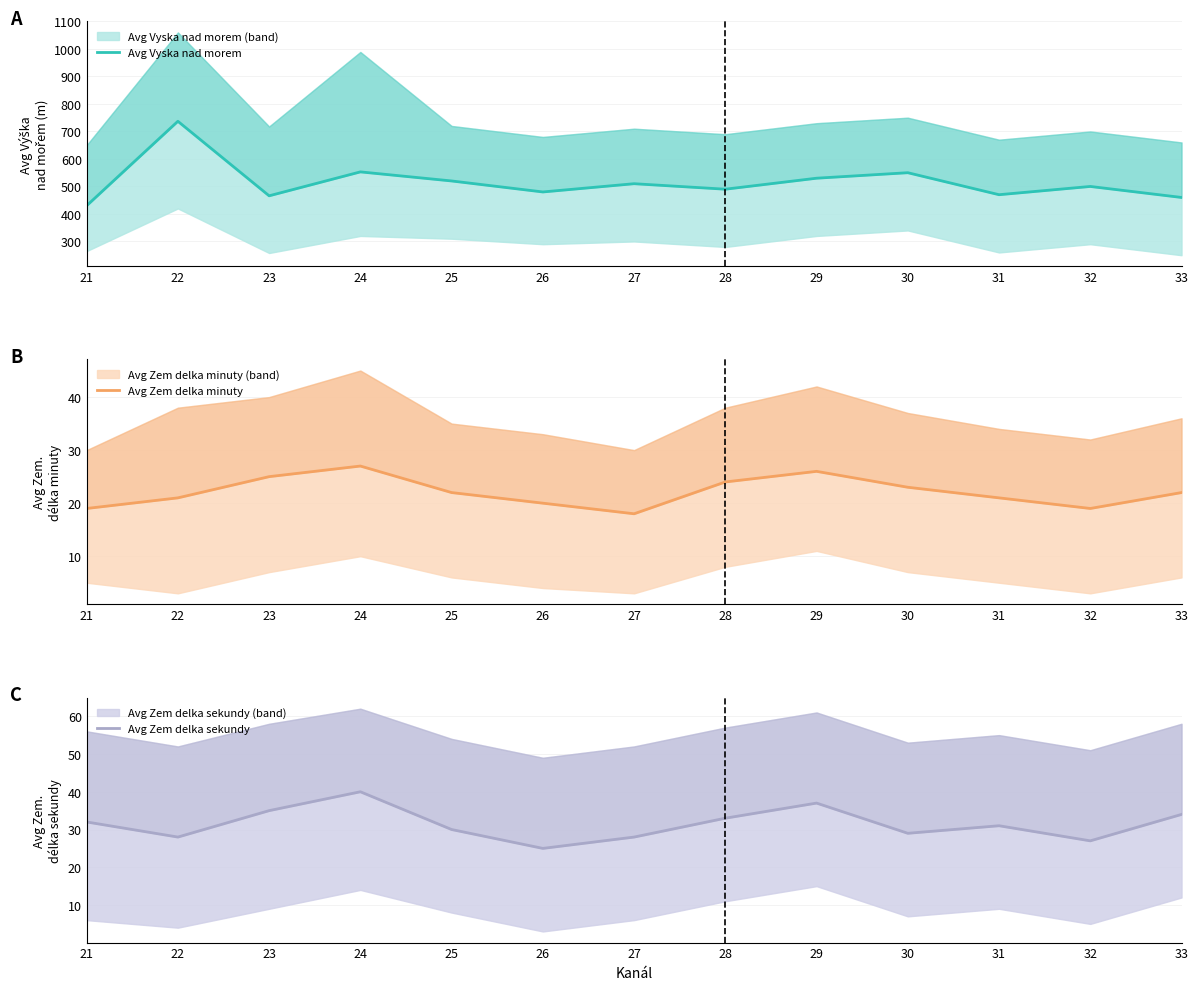

Reading right to left, transcribe all the data shown in this chart.

Avg Vyska nad morem: 33=460	32=500	31=470	30=550	29=530	28=490	27=510	26=480	25=520	24=553	23=466	22=737	21=430
Avg Zem delka minuty: 33=22	32=19	31=21	30=23	29=26	28=24	27=18	26=20	25=22	24=27	23=25	22=21	21=19
Avg Zem delka sekundy: 33=34	32=27	31=31	30=29	29=37	28=33	27=28	26=25	25=30	24=40	23=35	22=28	21=32